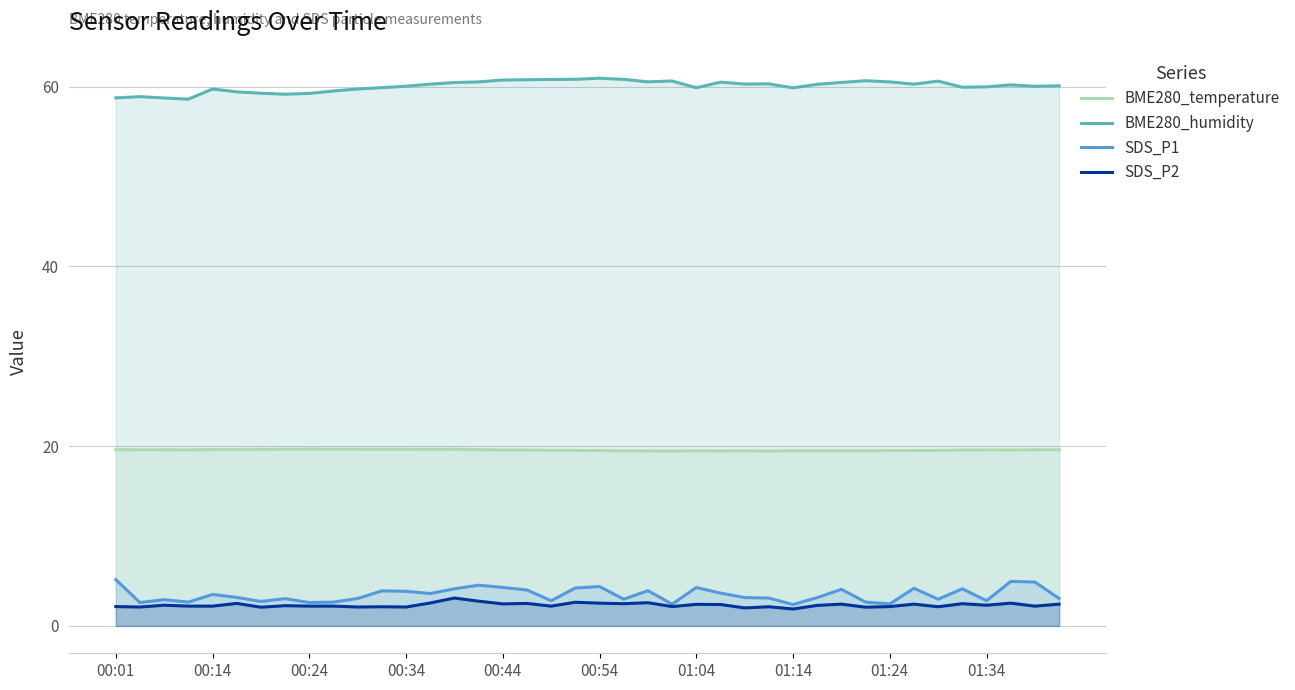

The BME280_humidity series shows 60.1 at 00:34. True or false?

True